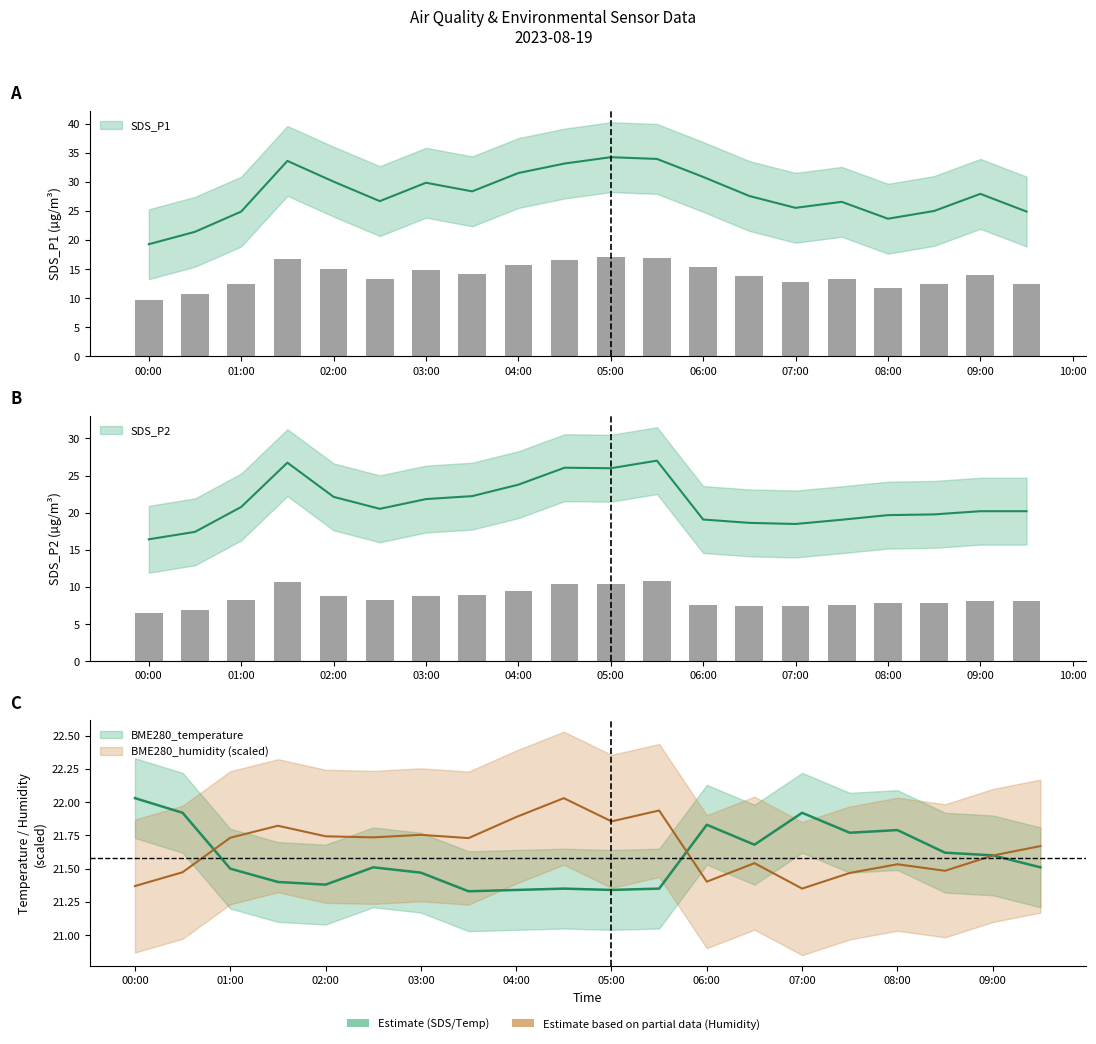

True or false: SDS_P1 has a value of 26.7 at 2023/08/19 02:30.

True